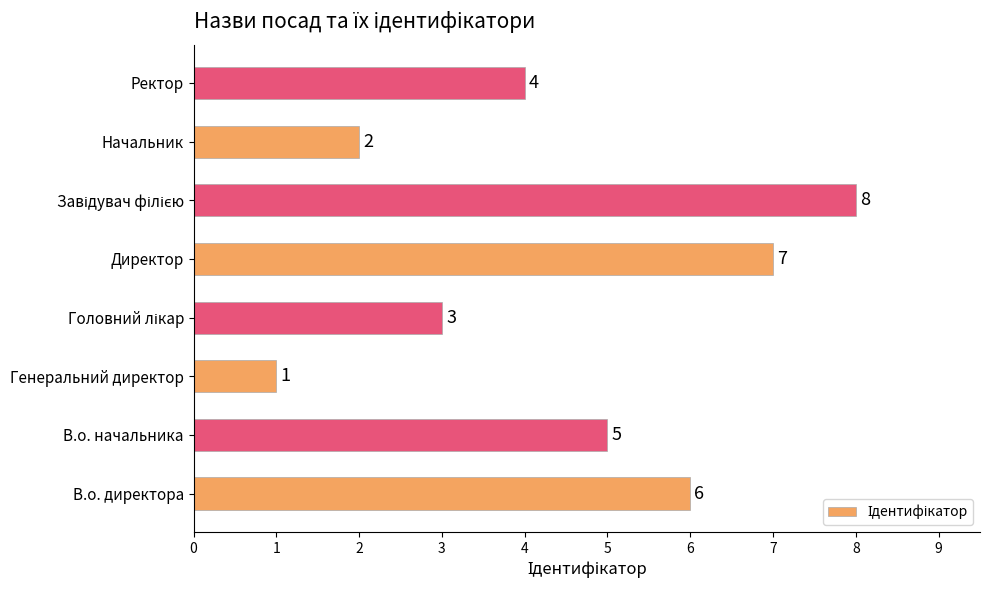

Approximately how many times larger is the value at Директор compared to В.о. начальника?

1.4